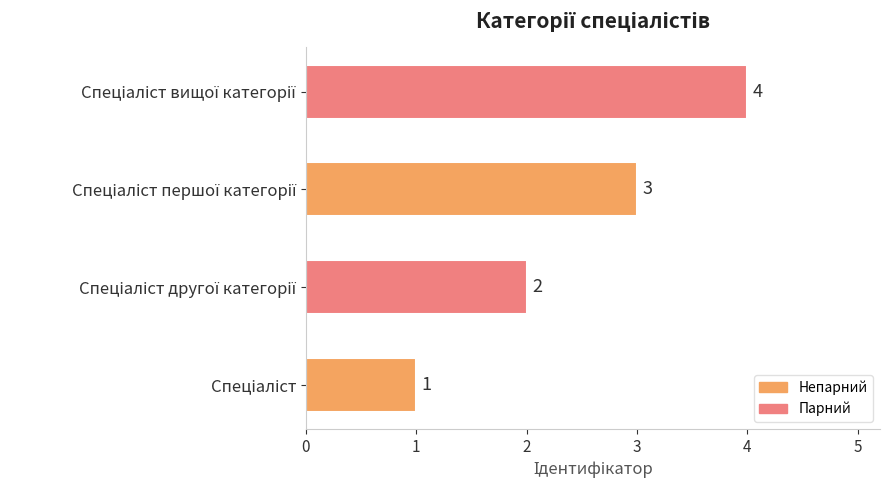

What is the difference between the maximum and minimum values?

3